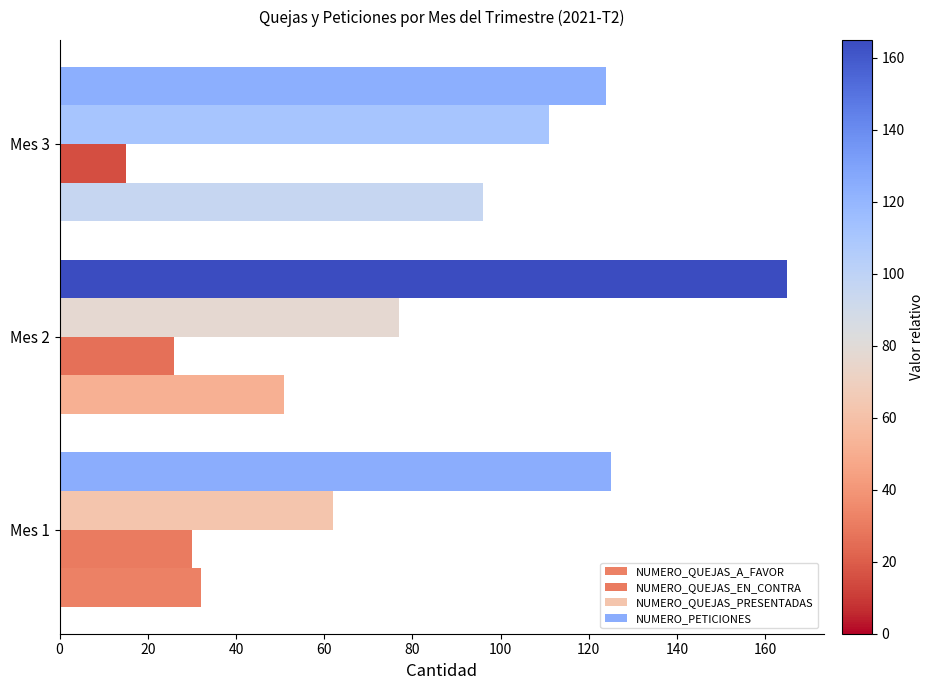

Reading left to right, list all the values displayed in this chart.

NUMERO_QUEJAS_A_FAVOR: 32	51	96
NUMERO_QUEJAS_EN_CONTRA: 30	26	15
NUMERO_QUEJAS_PRESENTADAS: 62	77	111
NUMERO_PETICIONES: 125	165	124